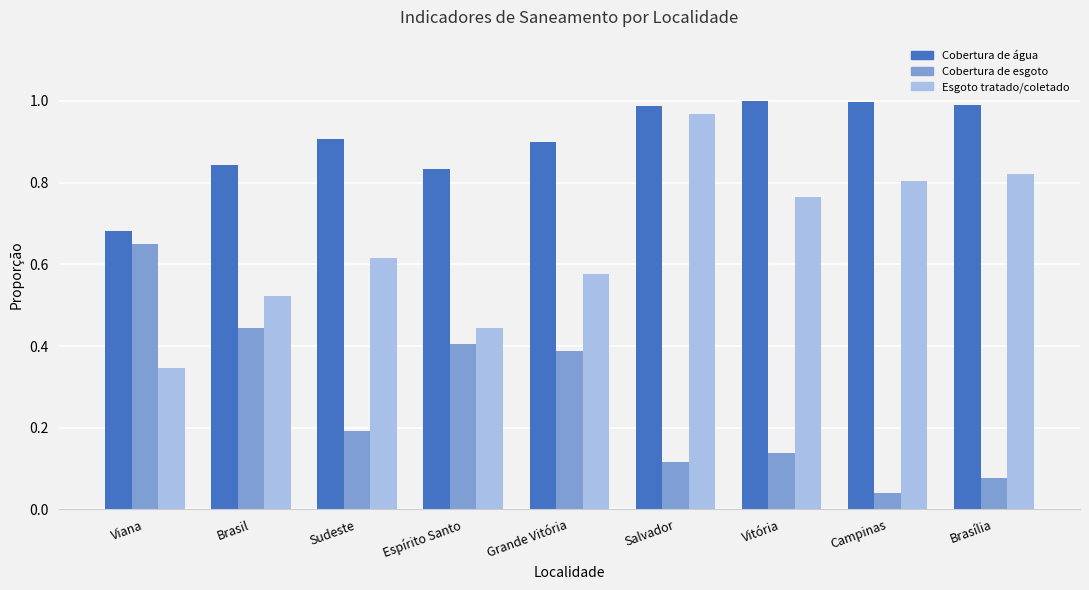

At which label does Esgoto tratado/coletado reach its minimum?

Viana